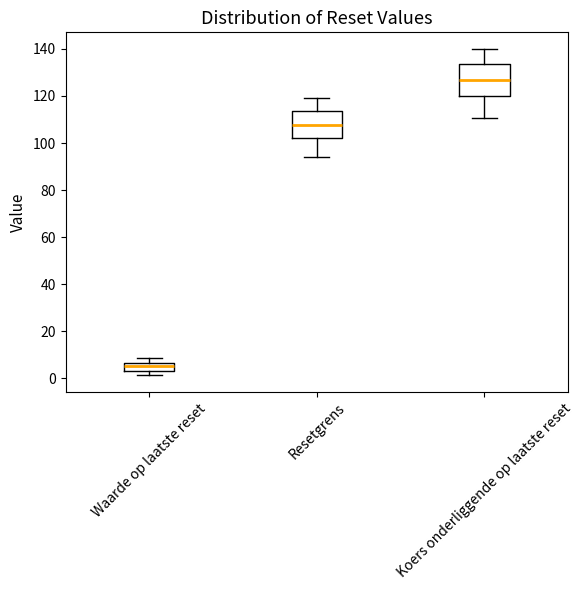

Reading left to right, read every box against the y-axis: the position of its median line, the range the box covers, and the ends of its whiskers. The values are not printed on the chart, so give them approximately, as read against the axis.

Waarde op laatste reset: median 6 (inside the box), box 4 to 6, whiskers 2 to 8
Resetgrens: median 108, box 102 to 114, whiskers 94 to 120
Koers onderliggende op laatste reset: median 126, box 120 to 134, whiskers 110 to 140